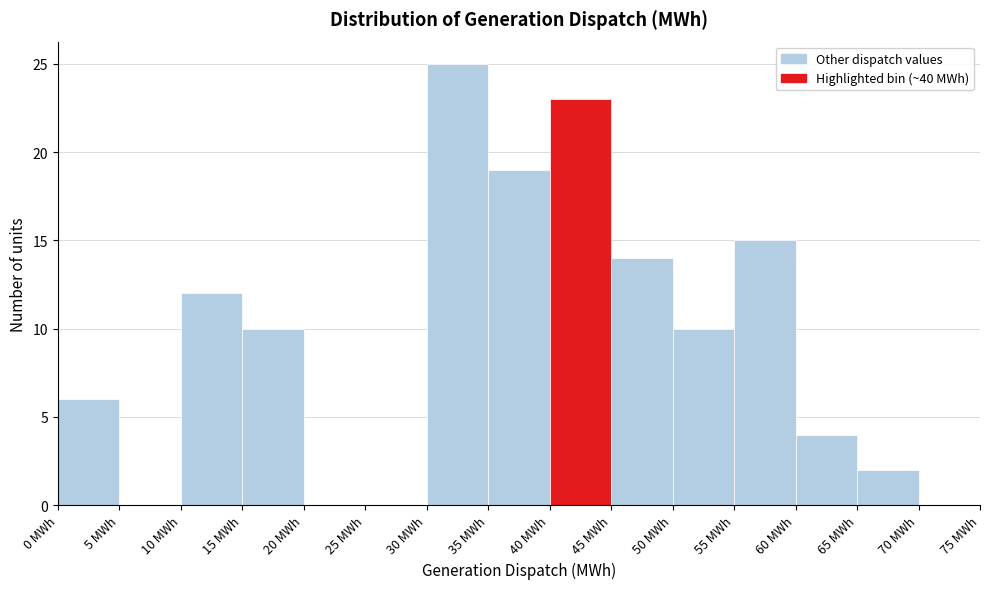

Reading left to right, list every bar in this chart as the range it spans on the x-axis followed by its height. The values are not printed on the chart, so give them approximately, as read against the axis.

0 to 5: 6
5 to 10: 0
10 to 15: 12
15 to 20: 10
20 to 25: 0
25 to 30: 0
30 to 35: 25
35 to 40: 19
40 to 45: 23
45 to 50: 14
50 to 55: 10
55 to 60: 15
60 to 65: 4
65 to 70: 2
70 to 75: 0